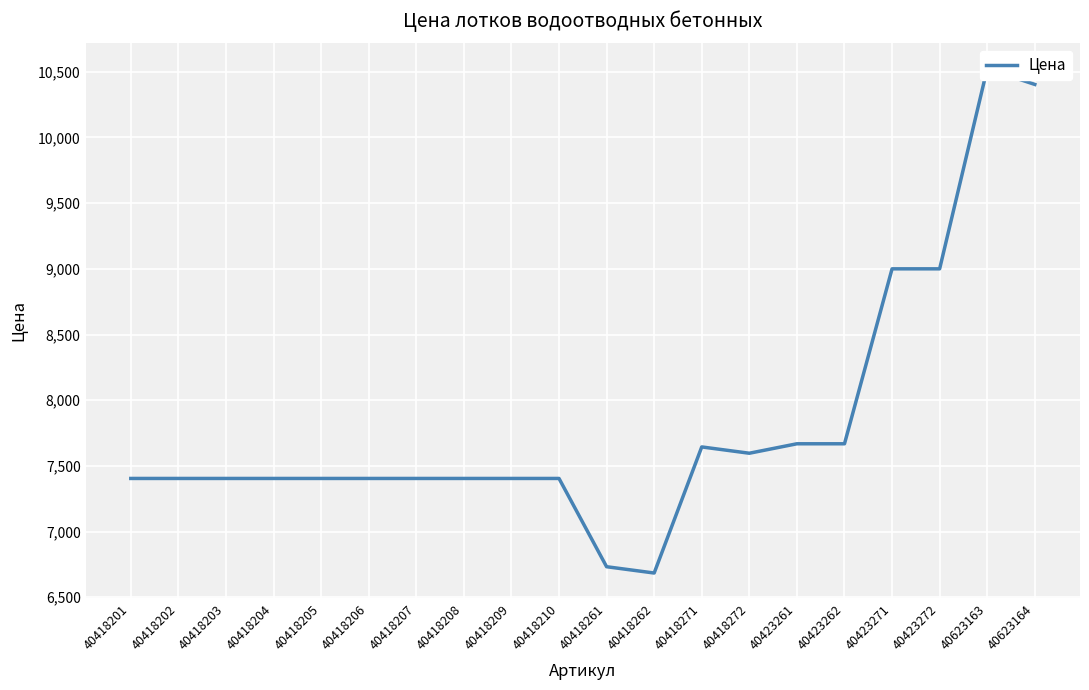

How many lines are shown in the chart?

1